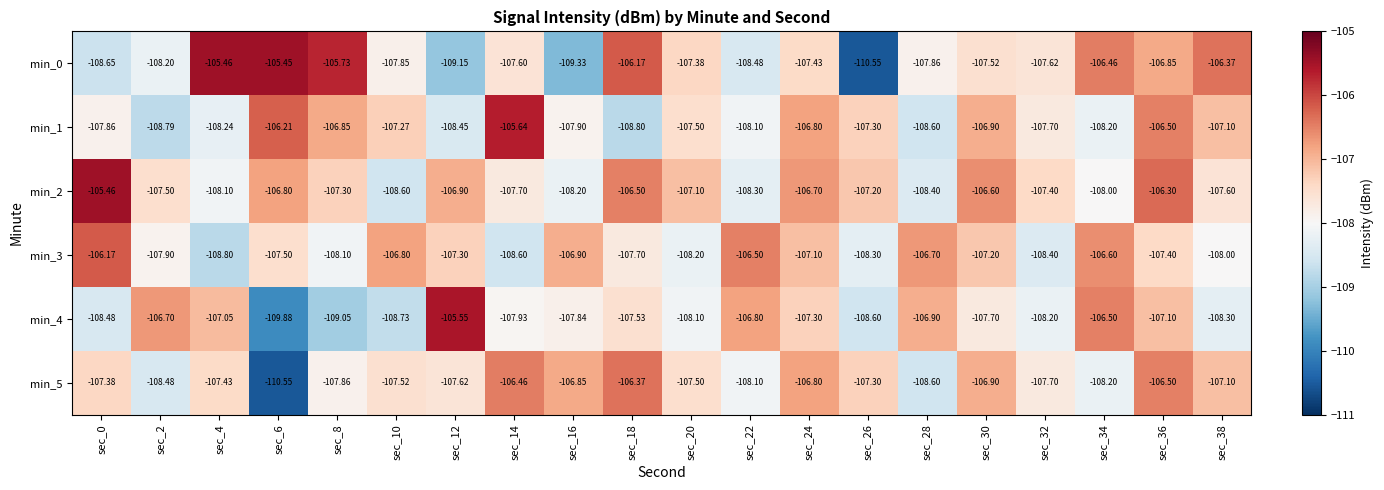

Rank the series by their maximum value, from highest to lowest.

min_0, min_2, min_4, min_1, min_3, min_5